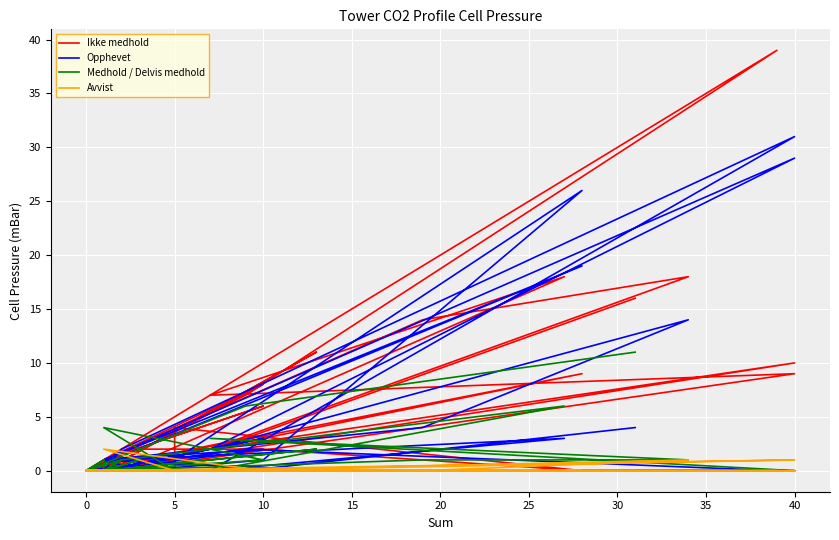

List the series in order of their peak value, lowest first.

Avvist, Medhold / Delvis medhold, Opphevet, Ikke medhold